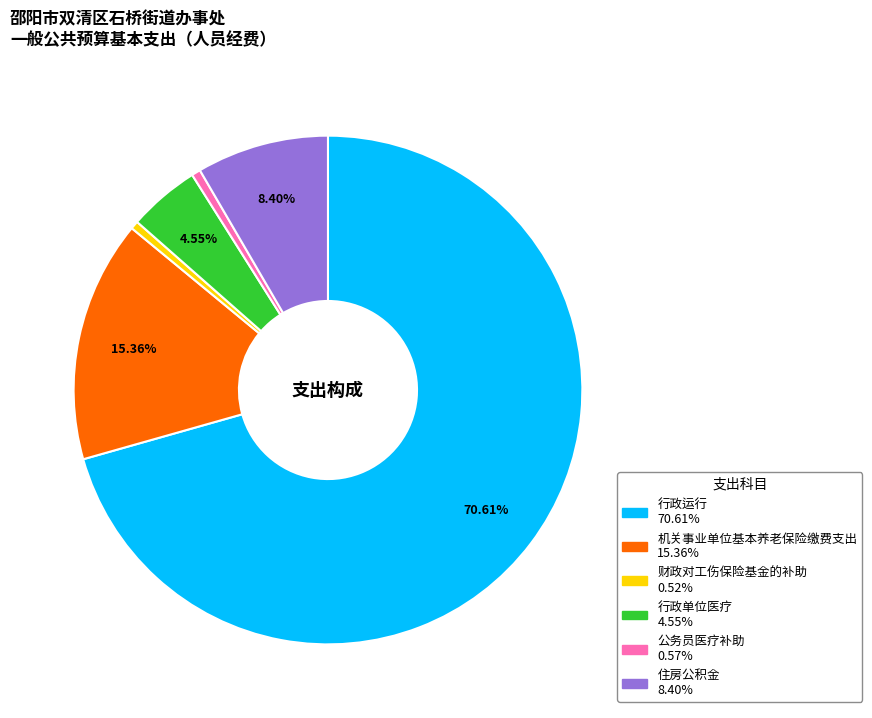

To the nearest percent, what percentage of the pie is 财政对工伤保险基金的补助?

1%